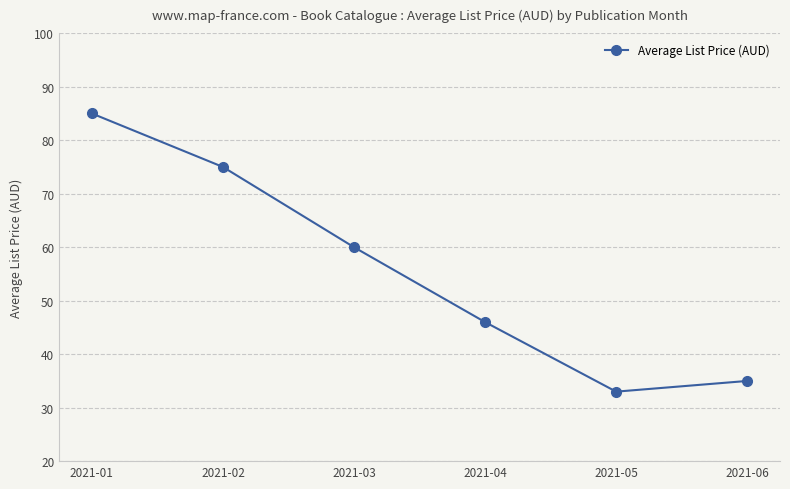

At which category does the data reach its first local valley?

2021-05